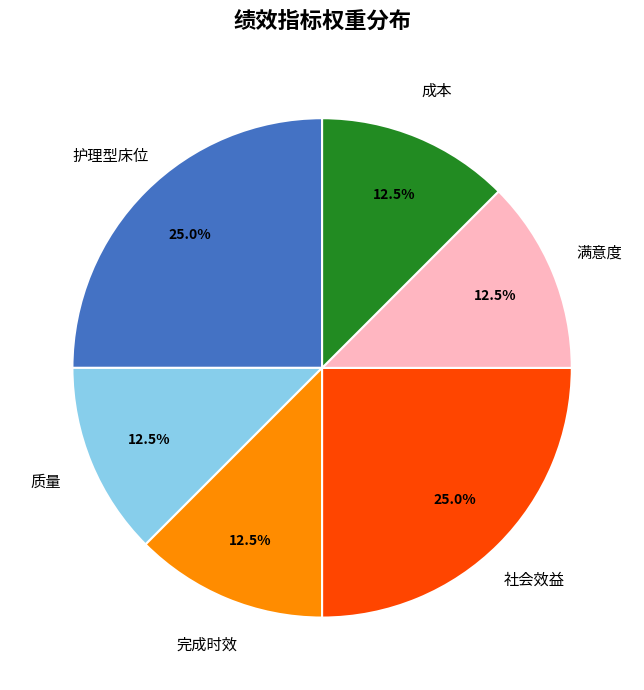

Is there any slice that represents more than half of the pie?

No